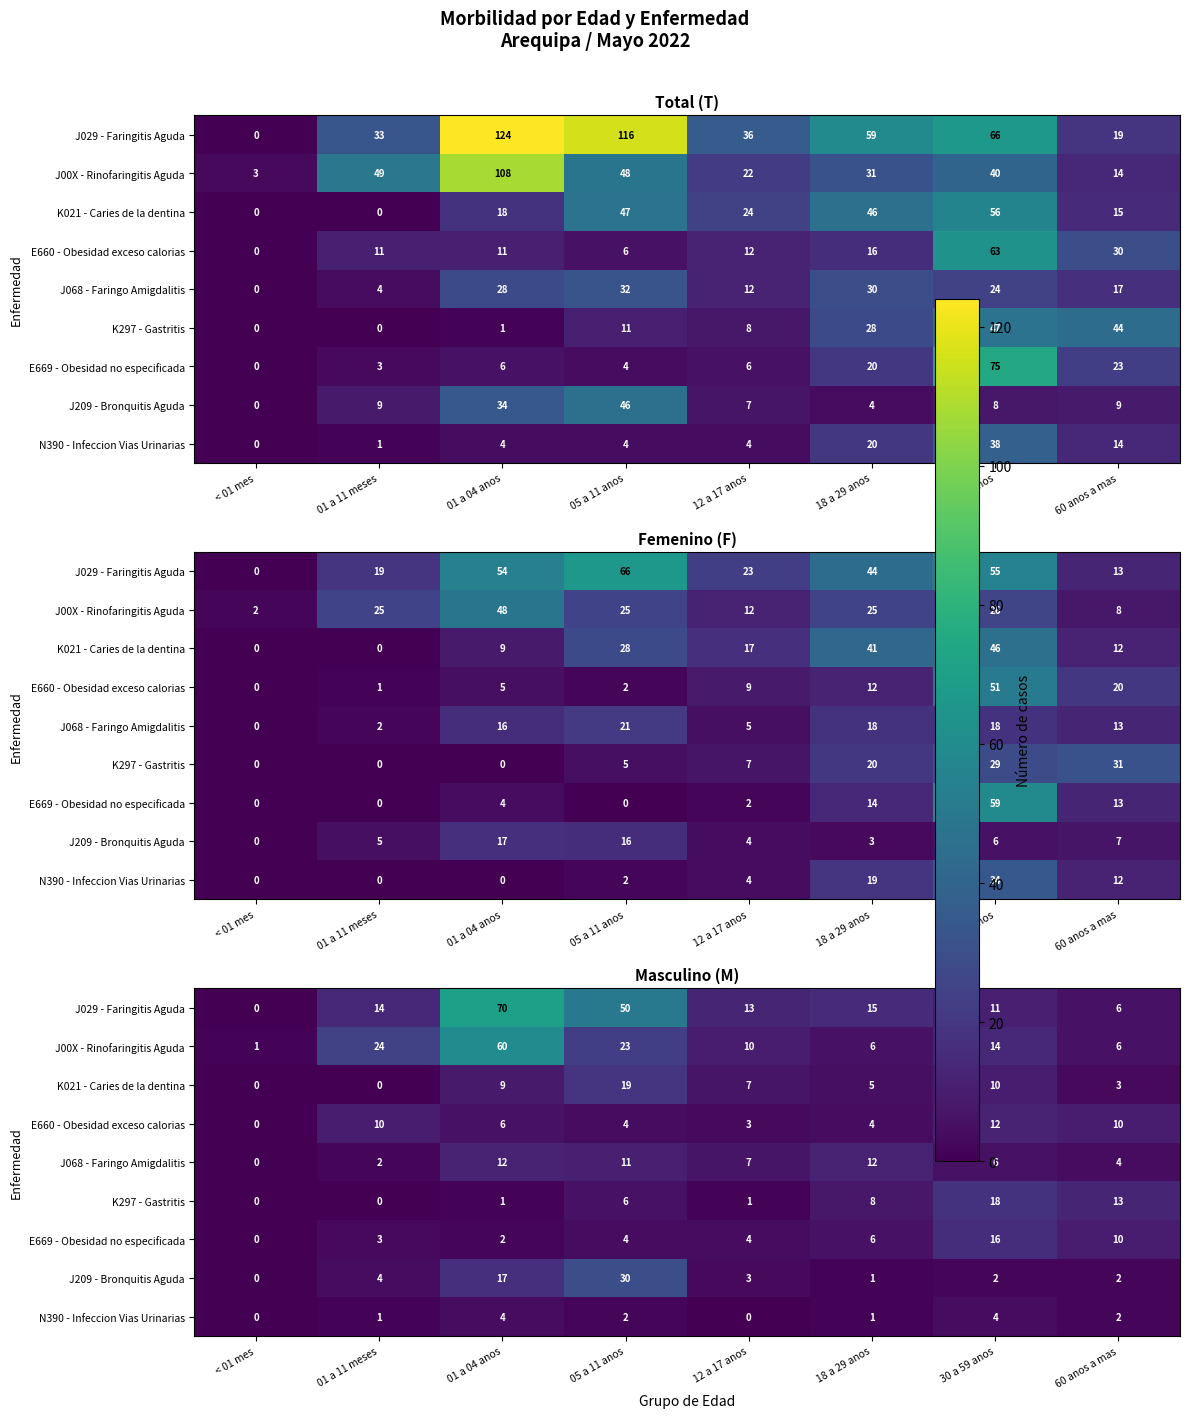

List the labels in order of N390 - Infeccion Vias Urinarias value, smallest first.

< 01 mes, 12 a 17 anos, 01 a 11 meses, 18 a 29 anos, 05 a 11 anos, 60 anos a mas, 01 a 04 anos, 30 a 59 anos